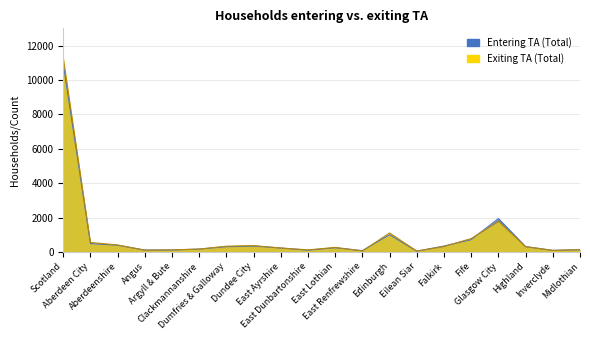

Which series has the widest spread of values?

Exiting TA (Total)